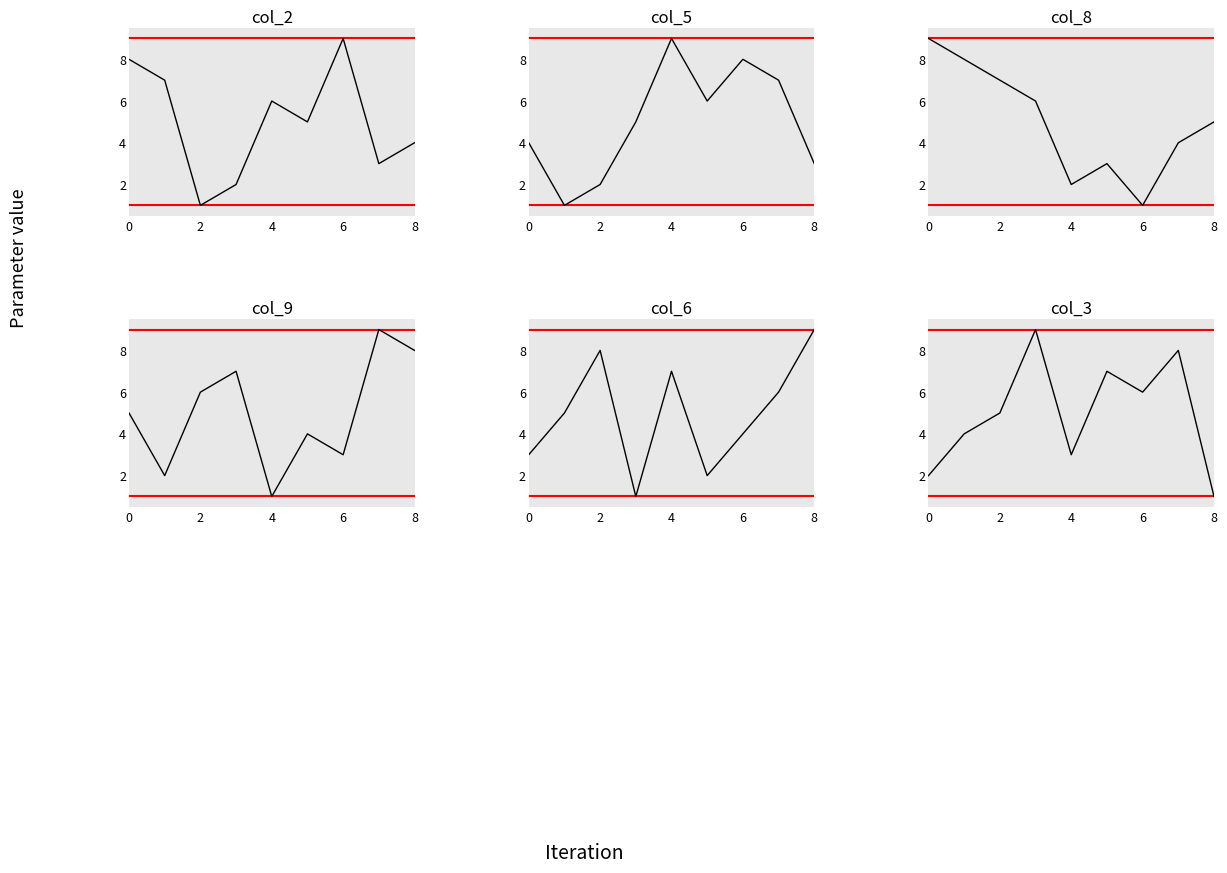

What are all the series names shown in the legend?

col_2, col_5, col_8, col_9, col_6, col_3